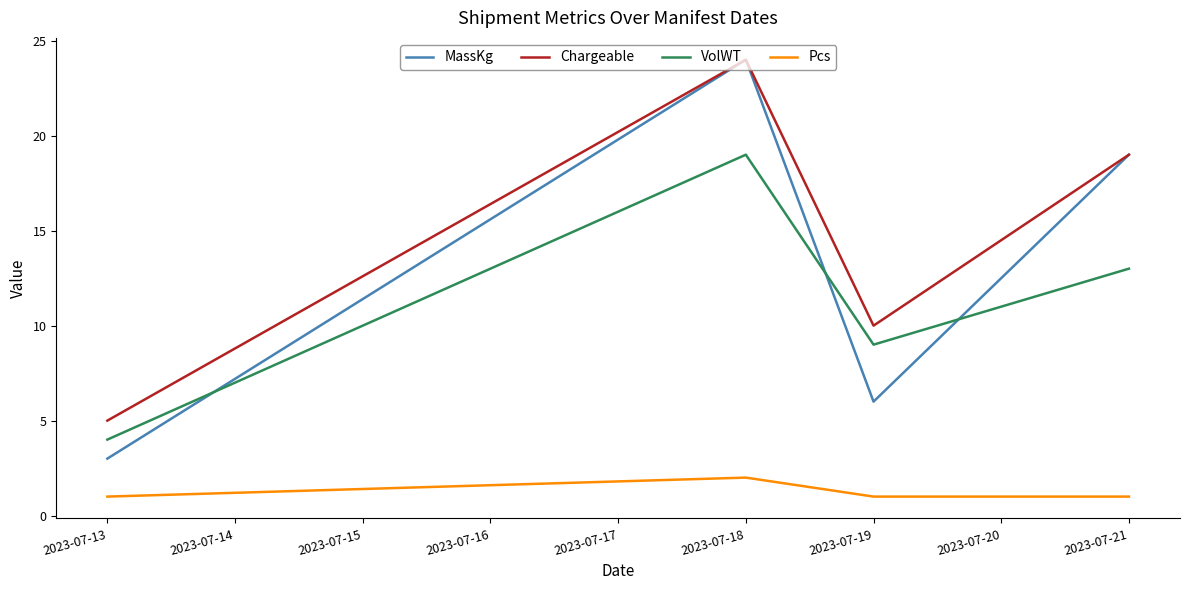

Which series has the widest spread of values?

MassKg